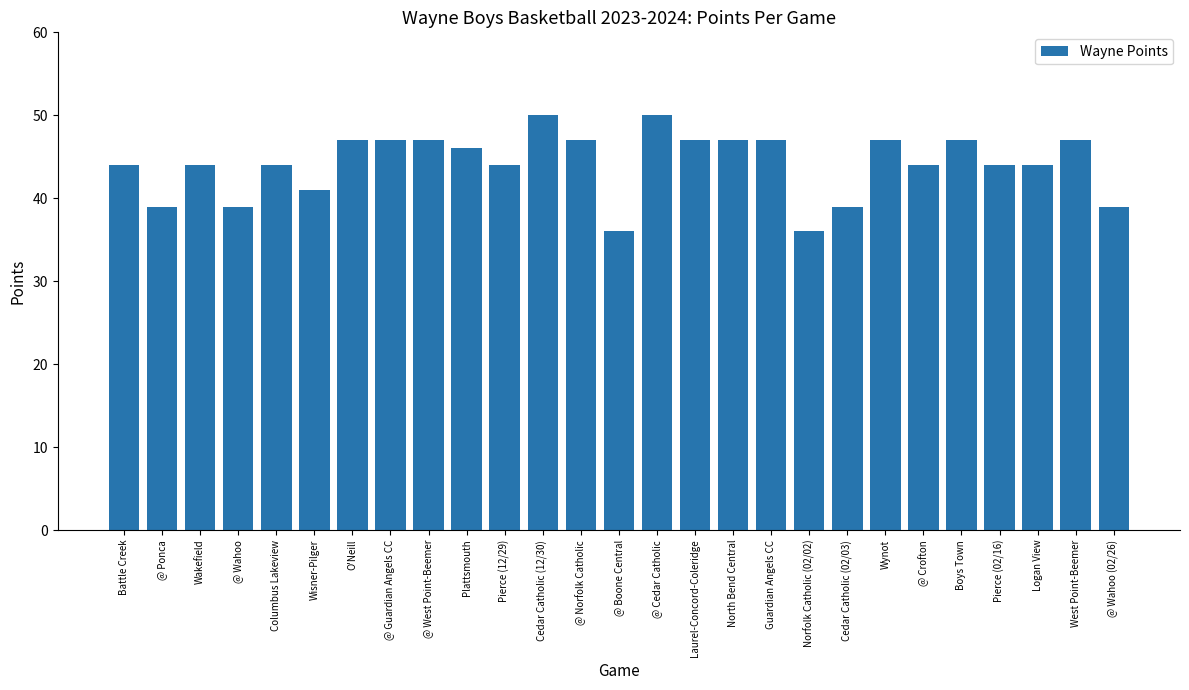

Reading left to right, list all the values displayed in this chart.

Battle Creek=44	@ Ponca=39	Wakefield=44	@ Wahoo=39	Columbus Lakeview=44	Wisner-Pilger=41	O'Neill=47	@ Guardian Angels CC=47	@ West Point-Beemer=47	Plattsmouth=46	Pierce (12/29)=44	Cedar Catholic (12/30)=50	@ Norfolk Catholic=47	@ Boone Central=36	@ Cedar Catholic=50	Laurel-Concord-Coleridge=47	North Bend Central=47	Guardian Angels CC=47	Norfolk Catholic (02/02)=36	Cedar Catholic (02/03)=39	Wynot=47	@ Crofton=44	Boys Town=47	Pierce (02/16)=44	Logan View=44	West Point-Beemer=47	@ Wahoo (02/26)=39